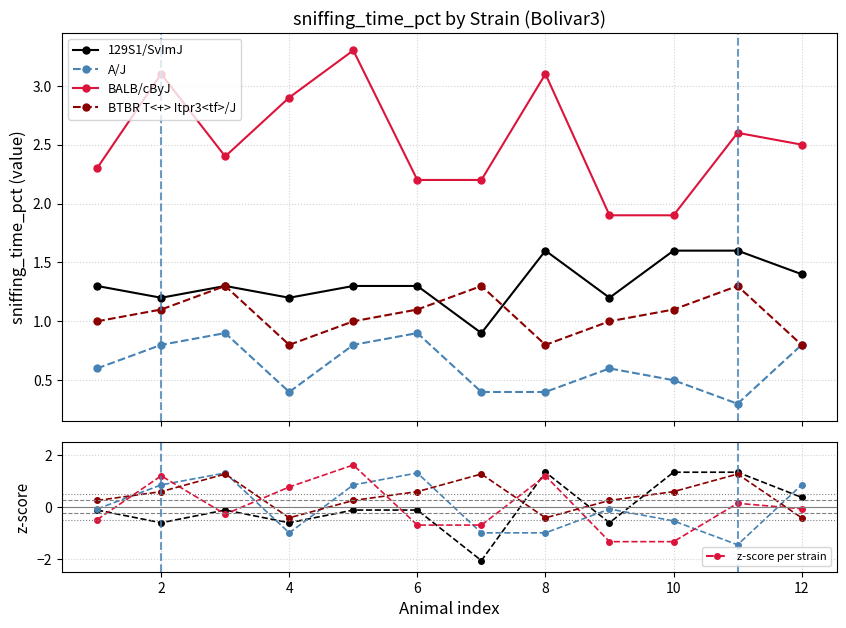

Count the number of categories in the chart.

12